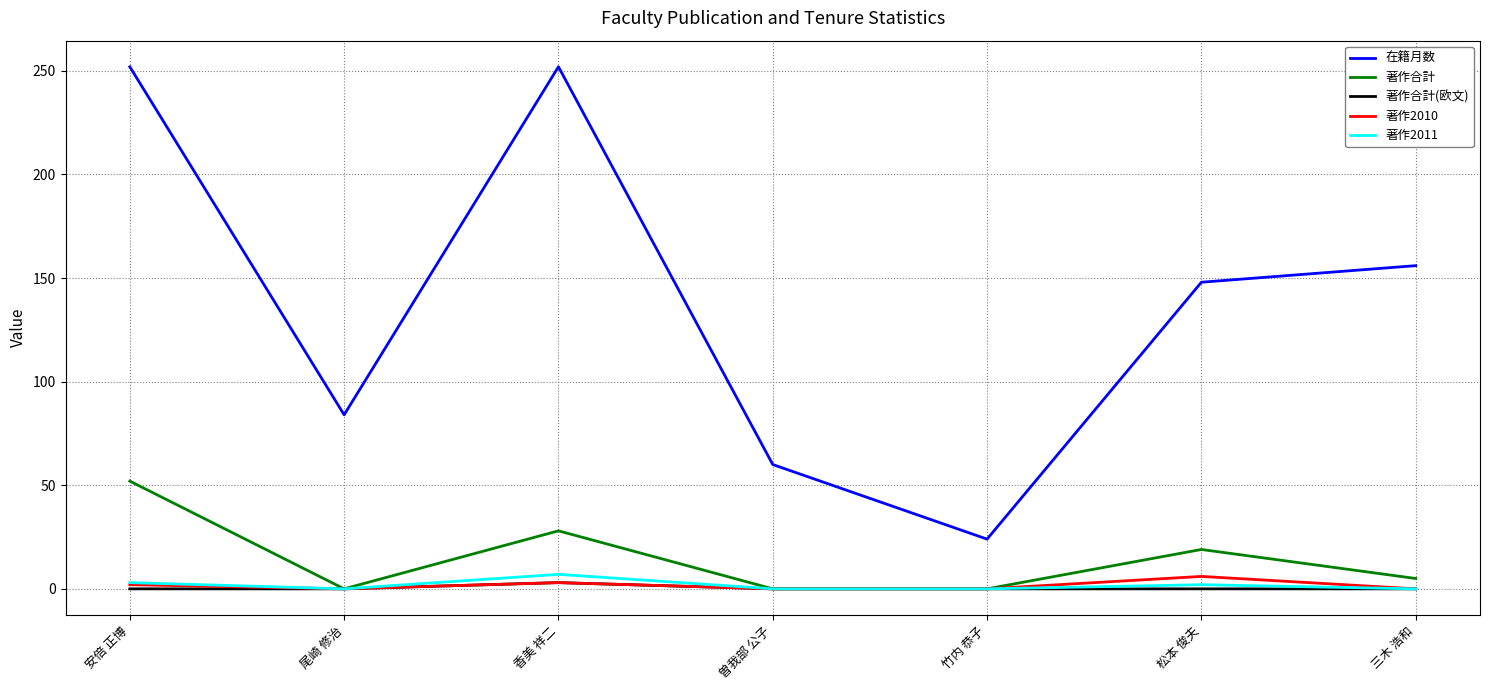

True or false: 著作合計(欧文) and 在籍月数 cross at least once.

False